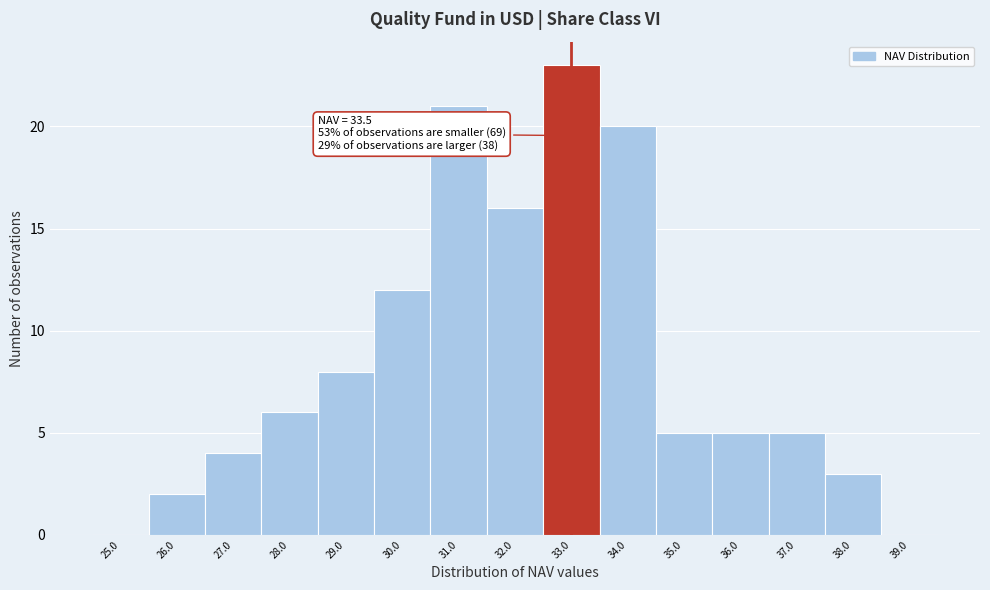

Reading left to right, extract all data points from this chart.

25.0=0	26.0=2	27.0=4	28.0=6	29.0=8	30.0=12	31.0=21	32.0=16	33.0=23	34.0=20	35.0=5	36.0=5	37.0=5	38.0=3	39.0=0